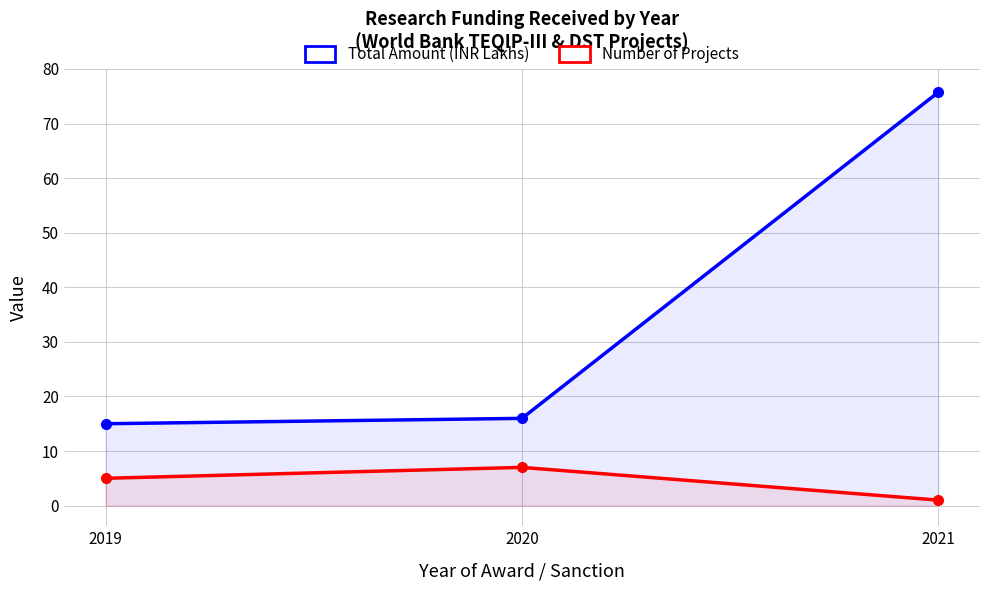

What is the sum of all Number of Projects values?

13.0